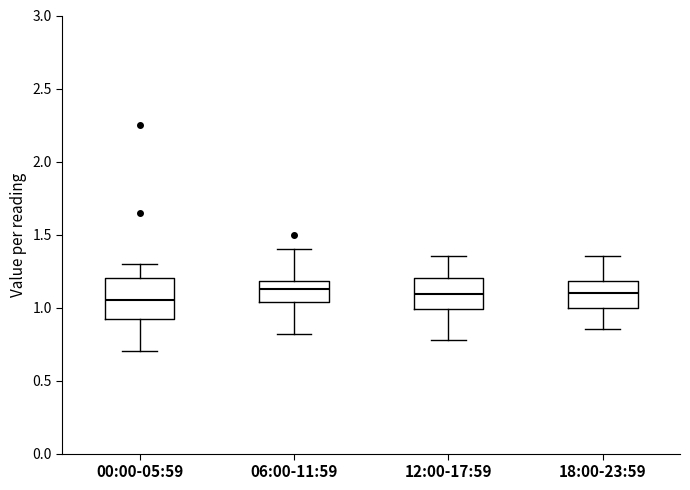

Reading left to right, transcribe this box plot: for each box, give where its median line is, the range the box spans, and where its two whiskers end, as read against the y-axis. The values are not printed on the chart, so give them approximately, as read against the axis.

00:00-05:59: median 1.05, box 0.90 to 1.20, whiskers 0.70 to 1.30
06:00-11:59: median 1.15, box 1.05 to 1.20, whiskers 0.80 to 1.40
12:00-17:59: median 1.10, box 1.00 to 1.20, whiskers 0.80 to 1.35
18:00-23:59: median 1.10, box 1.00 to 1.20, whiskers 0.85 to 1.35